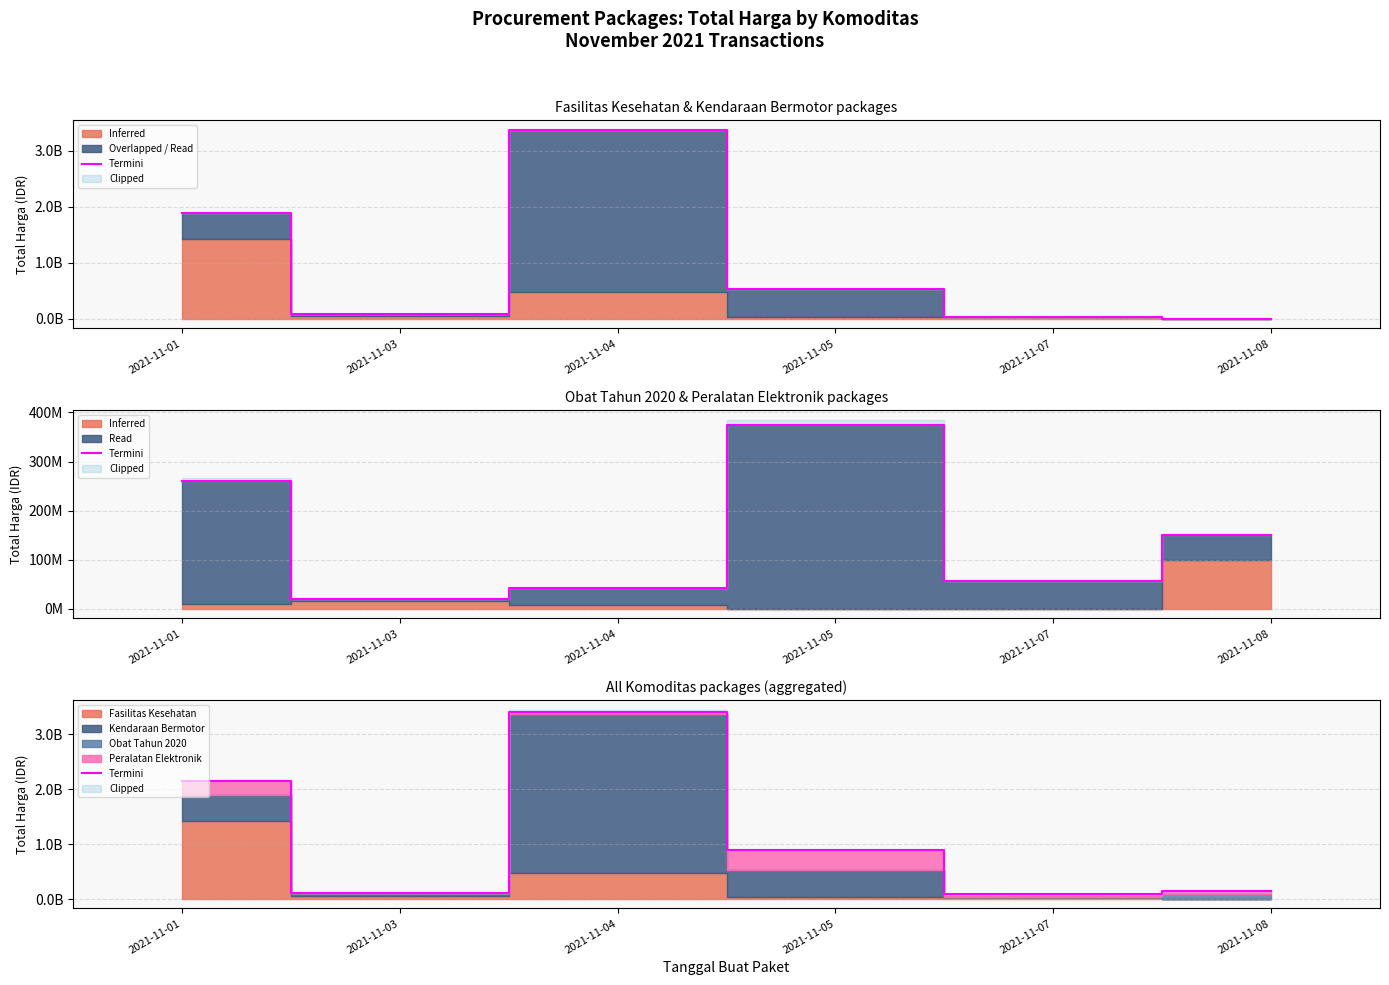

Reading left to right, transcribe all the data shown in this chart.

2149400000	109034000	3411415240	900737600	88672000	150951445